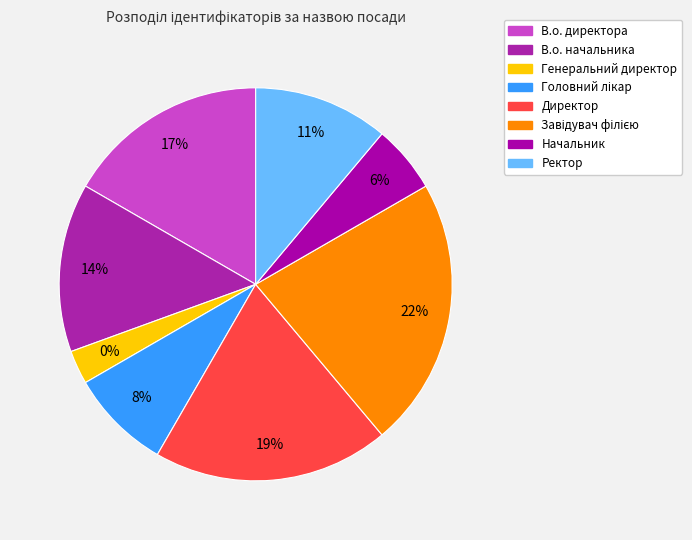

Is В.о. директора the majority of the pie?

No